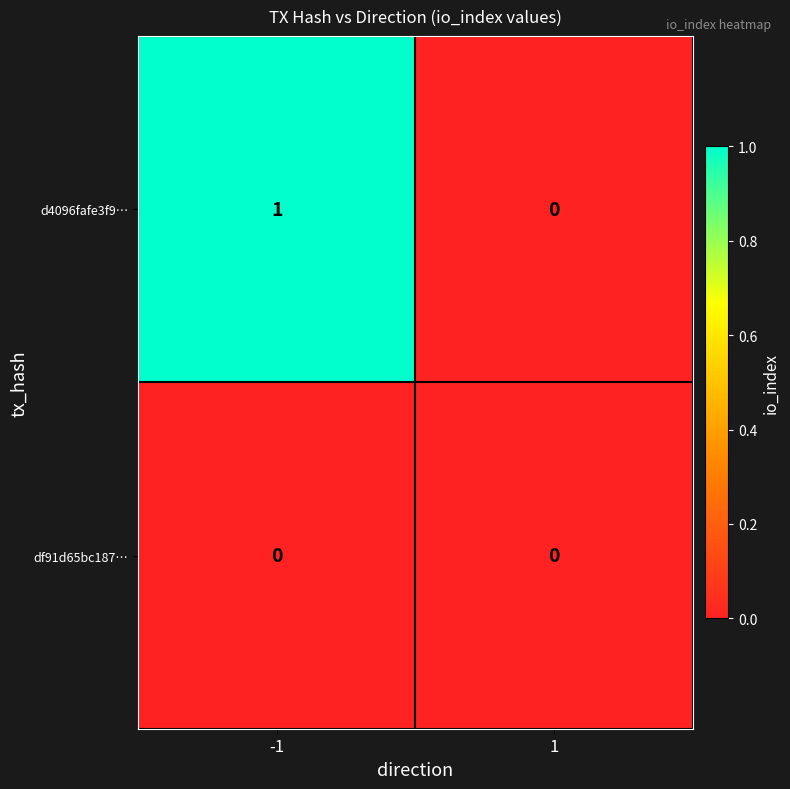

Is it true that d4096fafe3f9… equals 1 at 1?

False